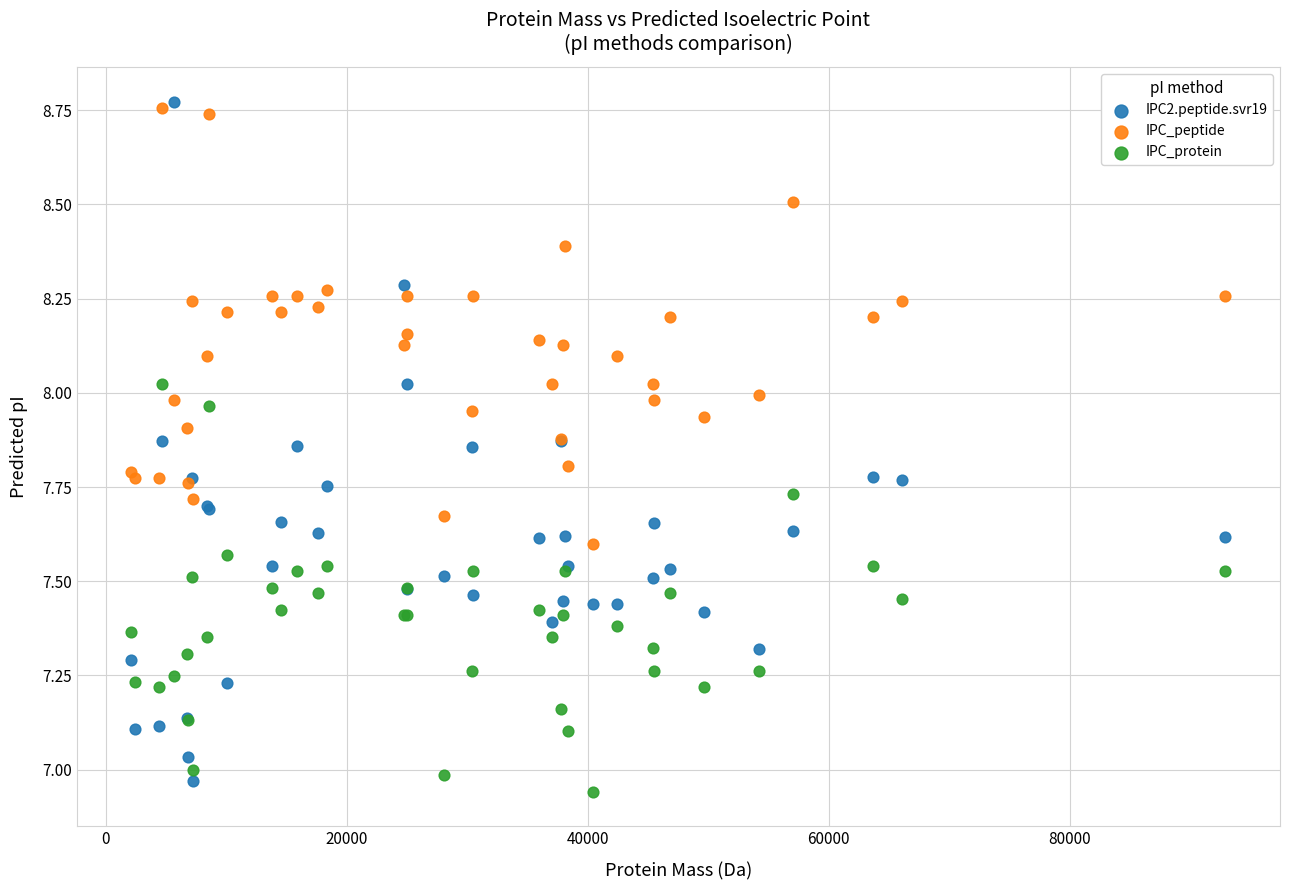

What are all the series names shown in the legend?

IPC2.peptide.svr19, IPC_peptide, IPC_protein